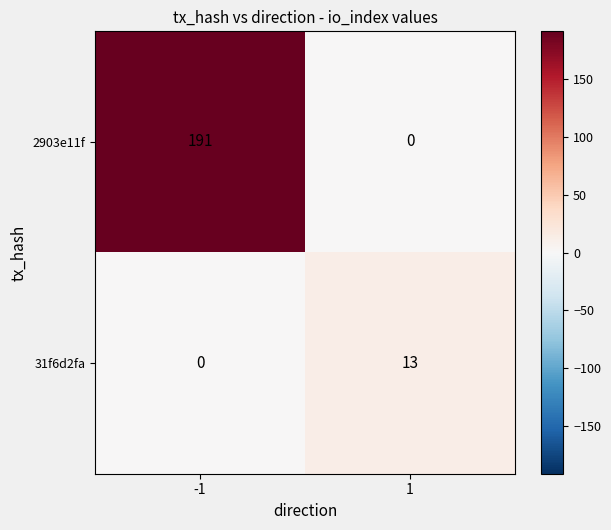

List the labels in order of 31f6d2fa value, smallest first.

-1, 1